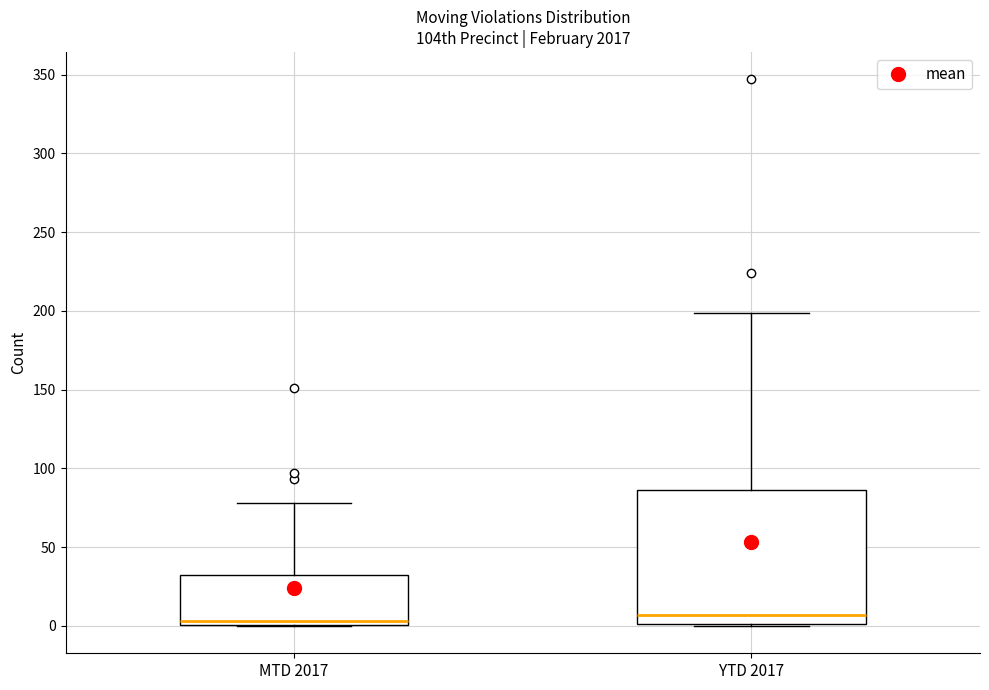

Comparing the boxes themselves (not the whiskers), which one is the tallest?

YTD 2017